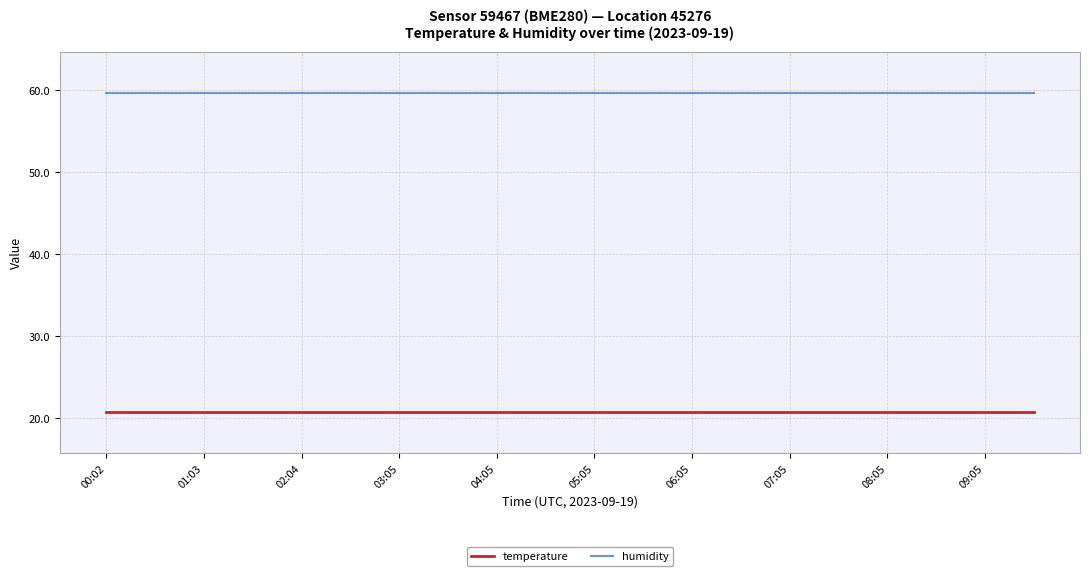

What is the maximum value for temperature?

20.7